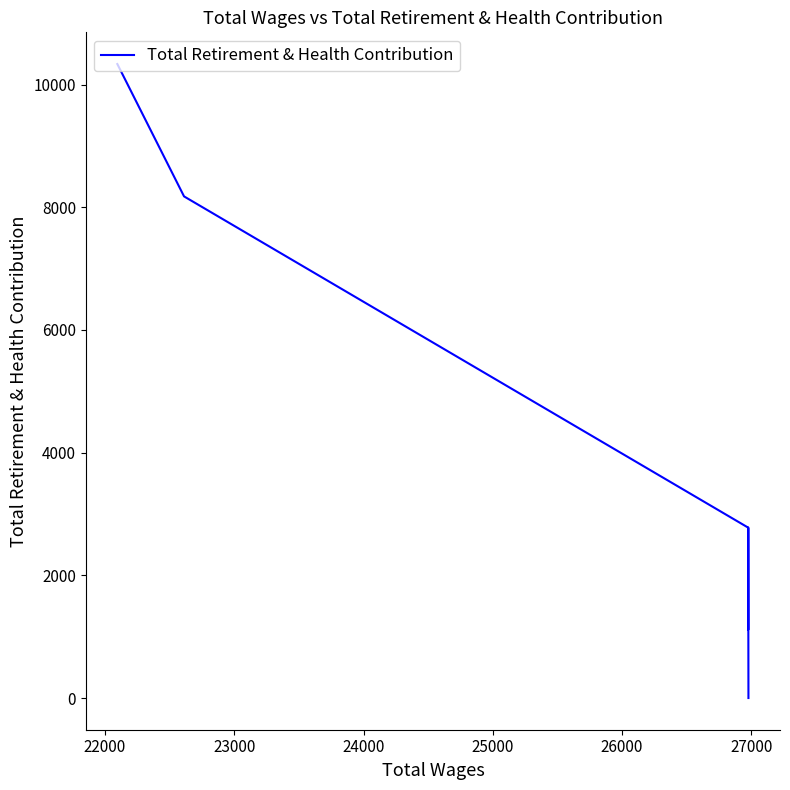

How many data points are above 2778?

2